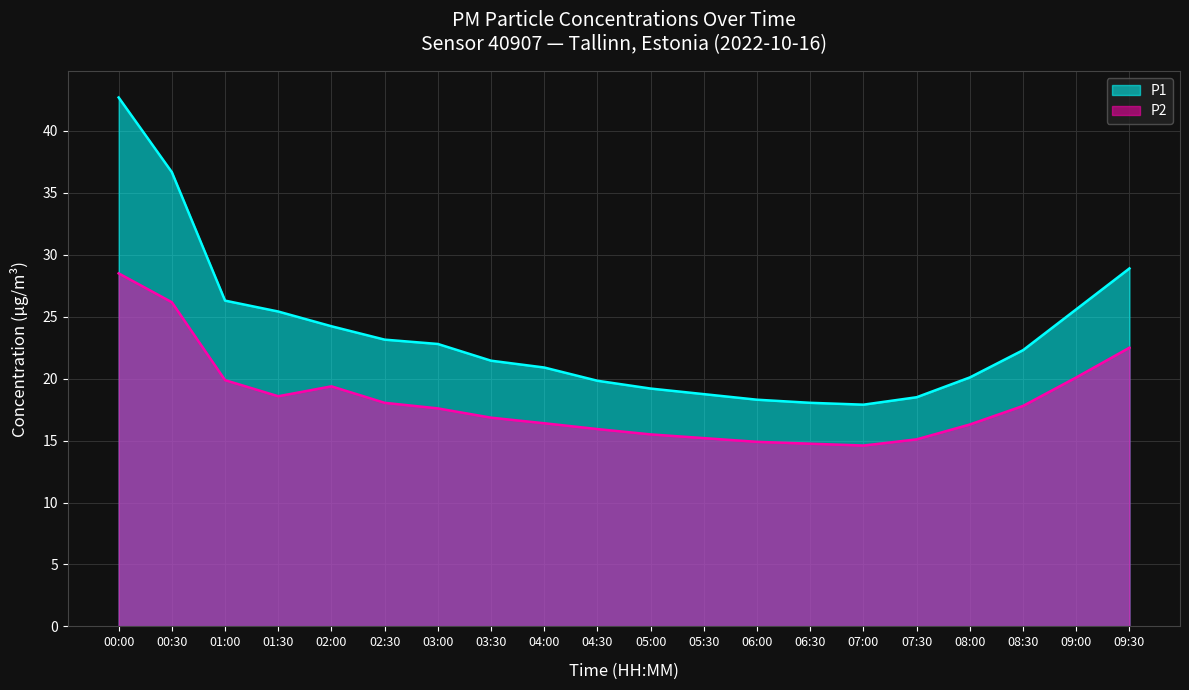

Which has a higher value, 04:30 or 07:00?

04:30